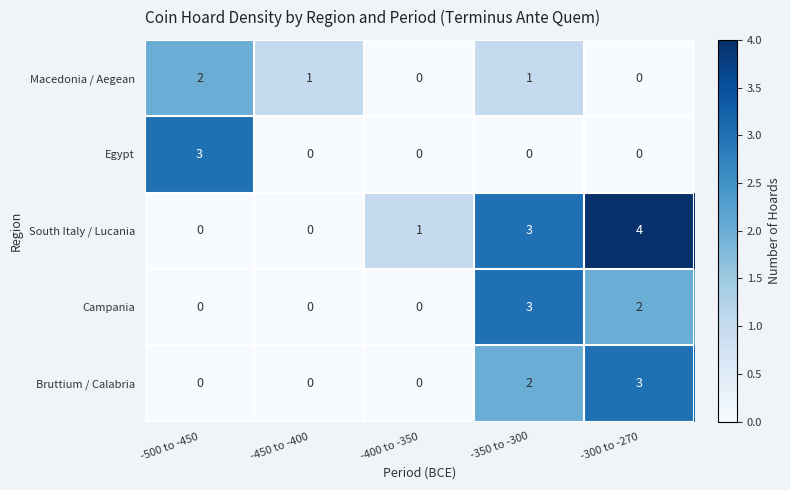

The Macedonia / Aegean series shows 2 at -500 to -450. True or false?

True